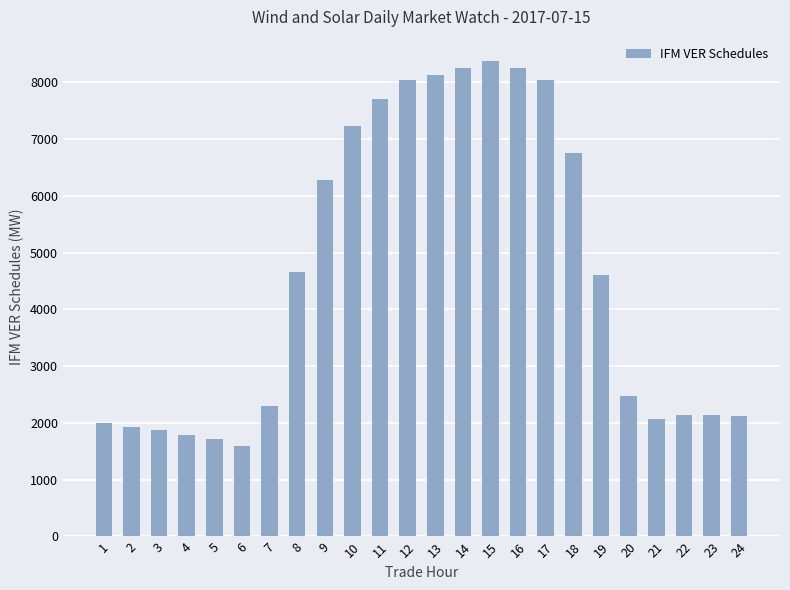

True or false: the data shows 687.0 at 4.

False